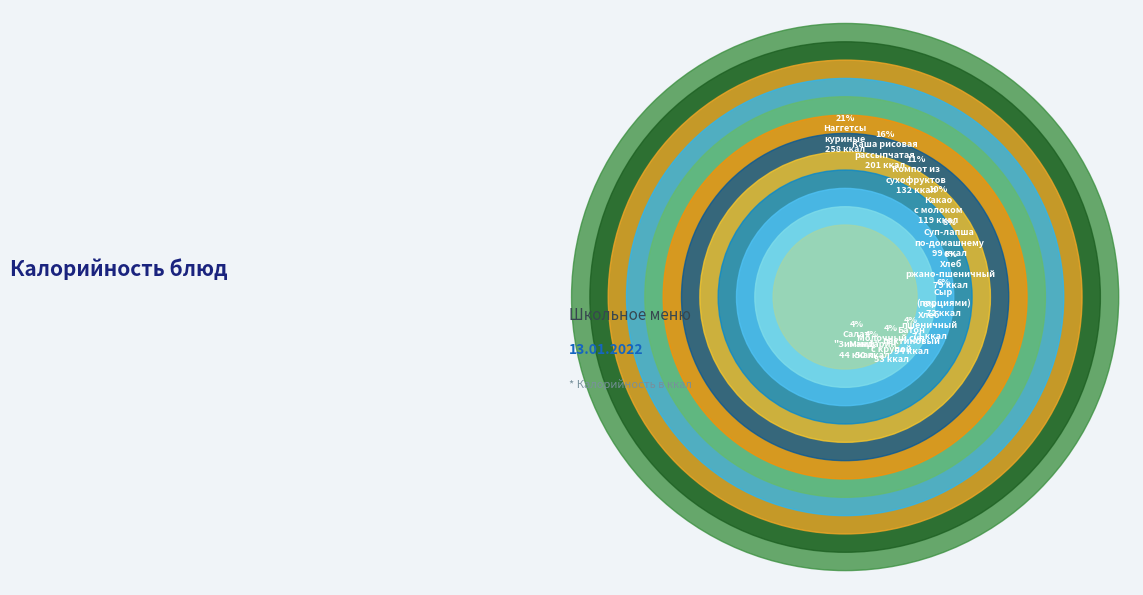

What percentage is the Компот из
сухофруктов slice, to the nearest percent?

11%